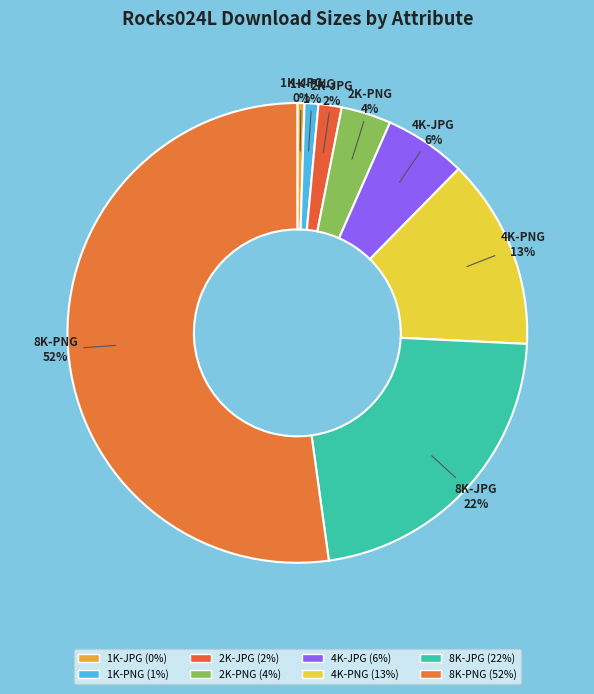

Between 8K-PNG and 1K-JPG, which is larger?

8K-PNG